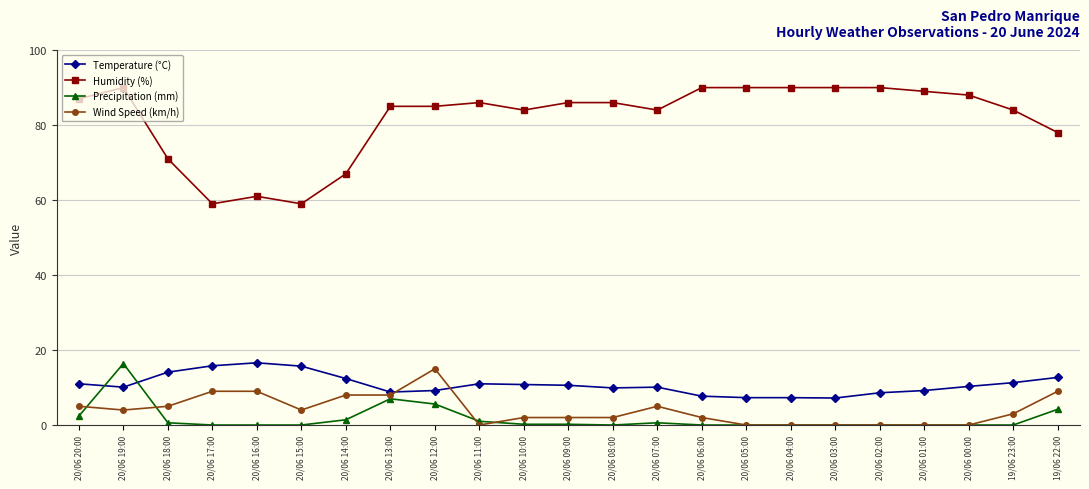

What is the spread (max minus min) of values at 20/06 11:00?

86.0